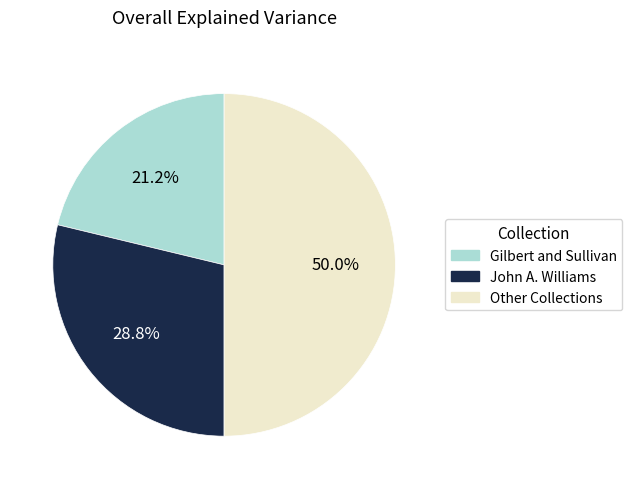

To the nearest percent, what is the average slice percentage?

33%